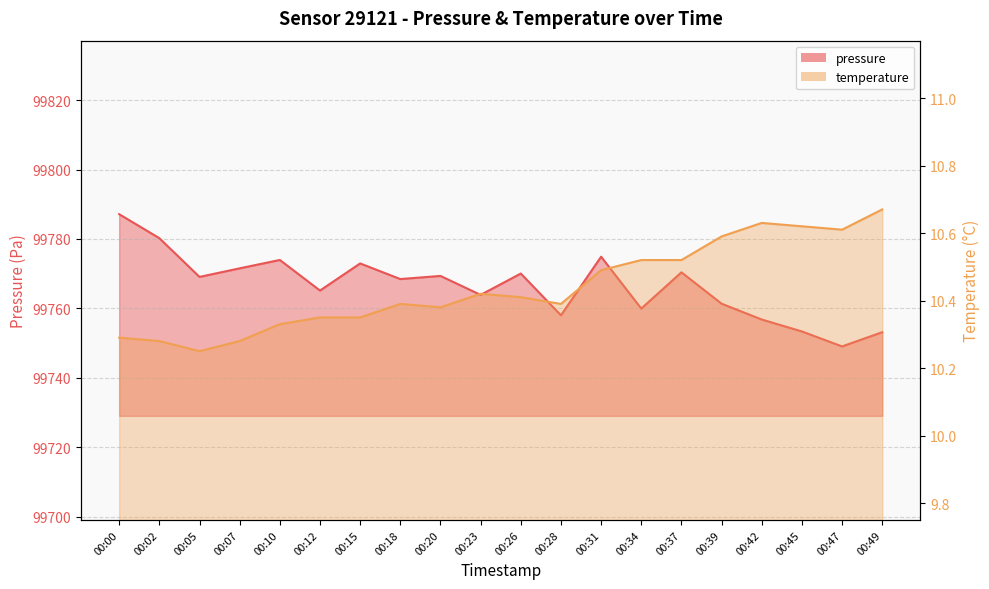

What is the value of the temperature point at the 14th from the left?

10.5